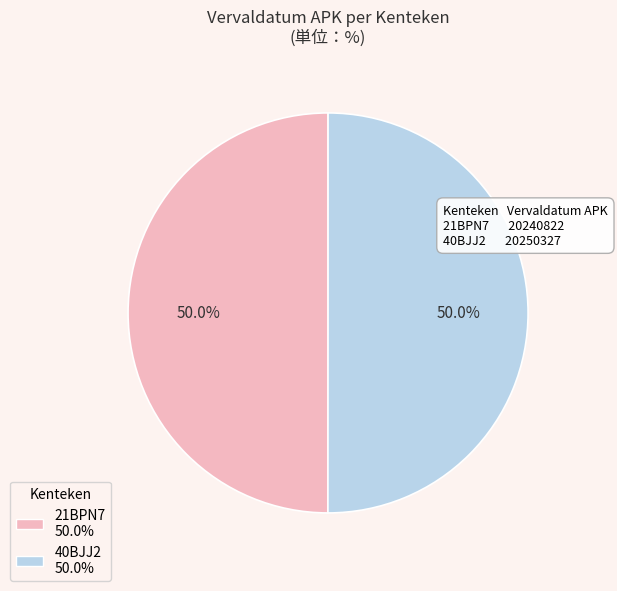

To the nearest percent, what is the average slice percentage?

50%